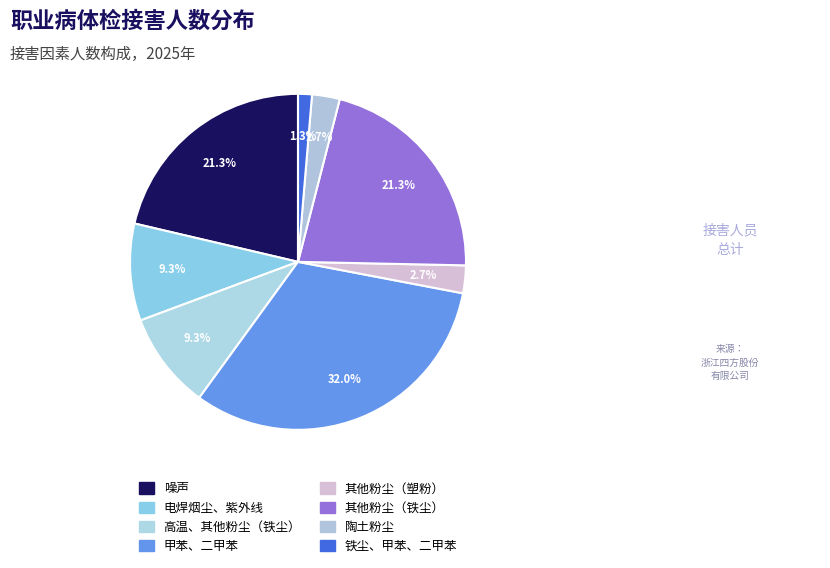

How many slices are in this pie chart?

8